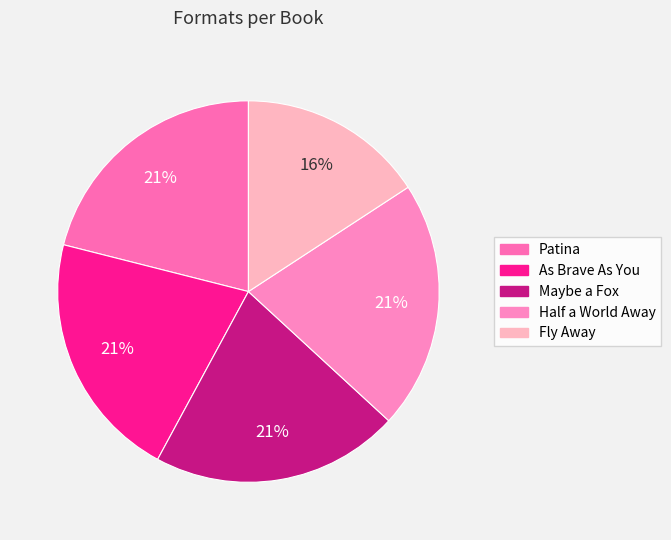

What is the ratio of the value at Maybe a Fox to the value at Patina?

1.0